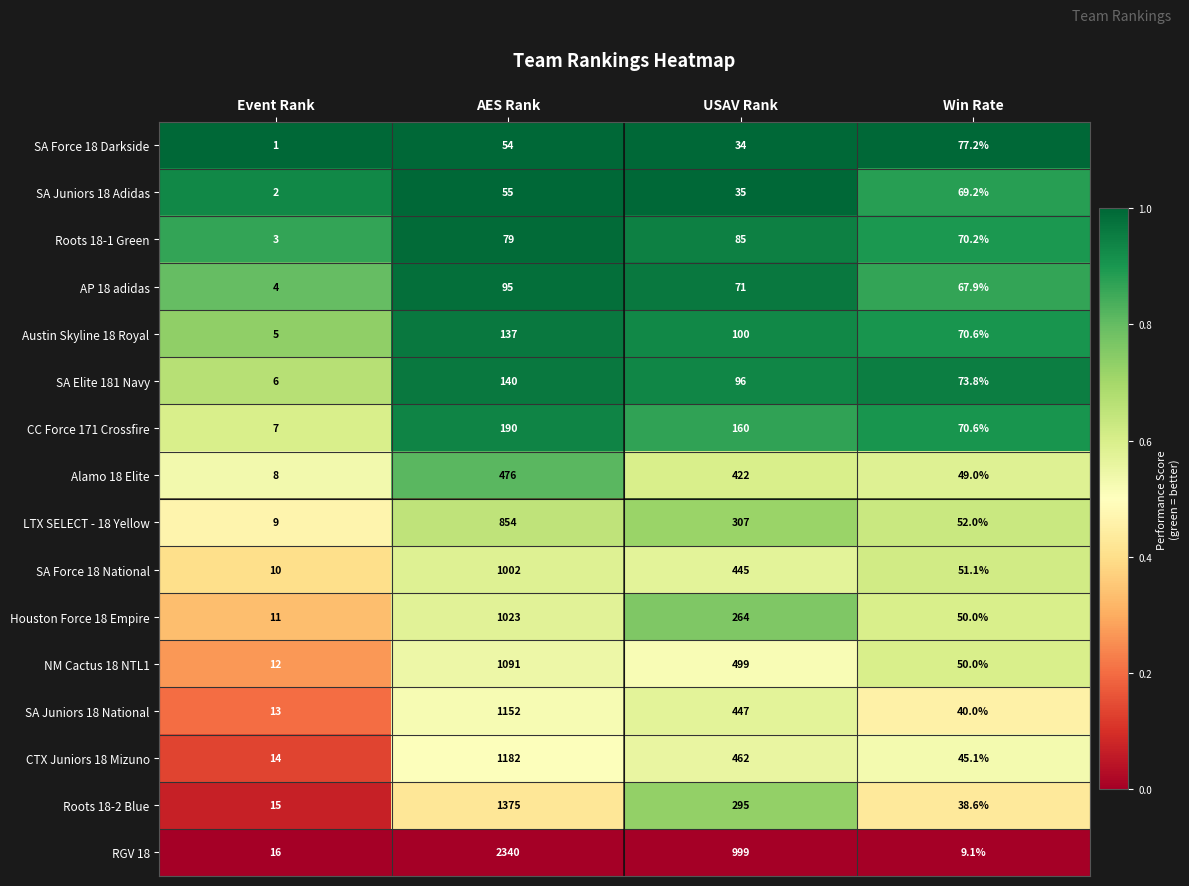

True or false: SA Force 18 Darkside has a value of 26.5 at Win Rate.

False